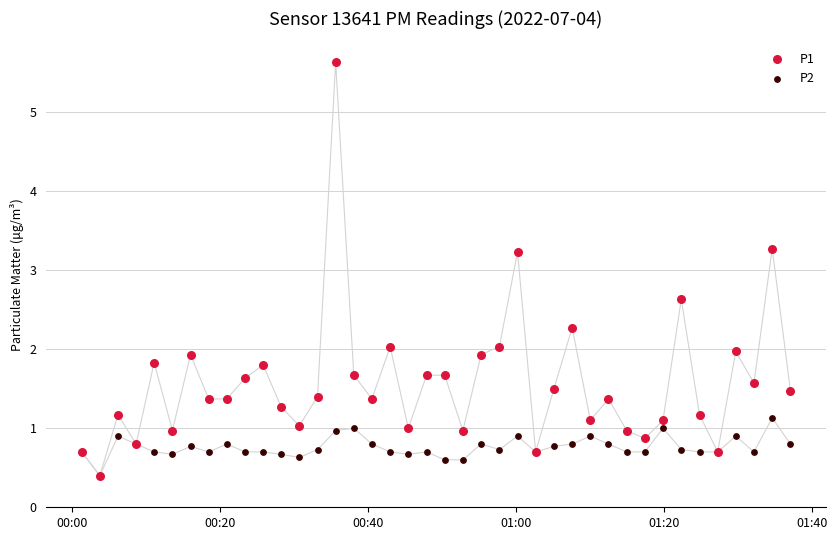

Which series has the widest spread of Y values?

P1